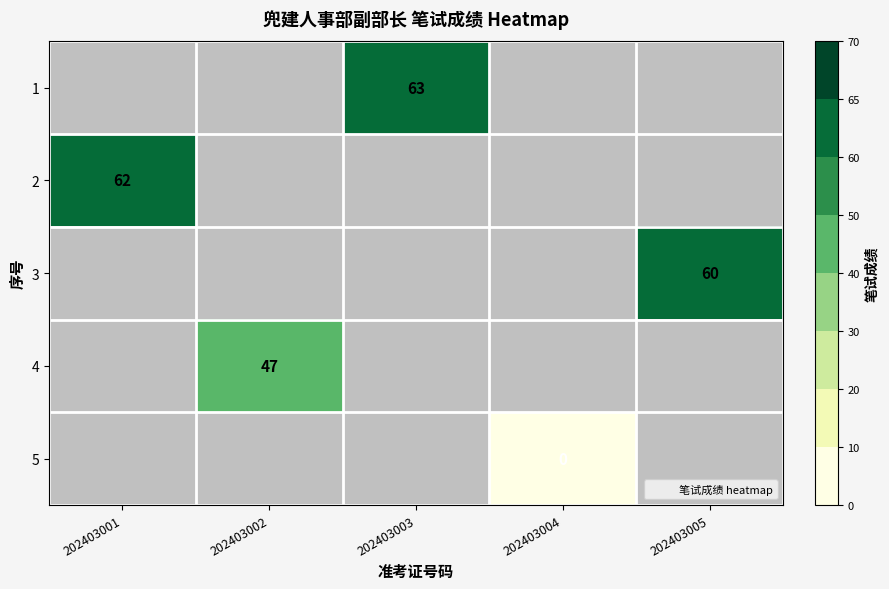

The value of 1 at 202403003 is 84. True or false?

False